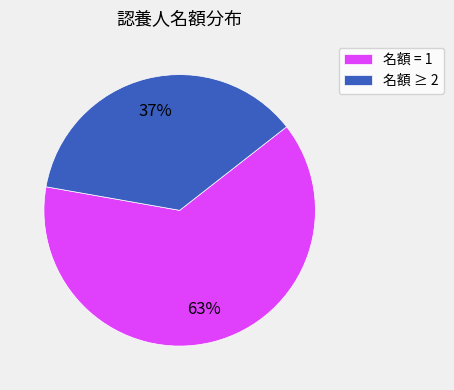

Combined, do 名額 ≥ 2 and 名額 = 1 account for over 50%?

Yes